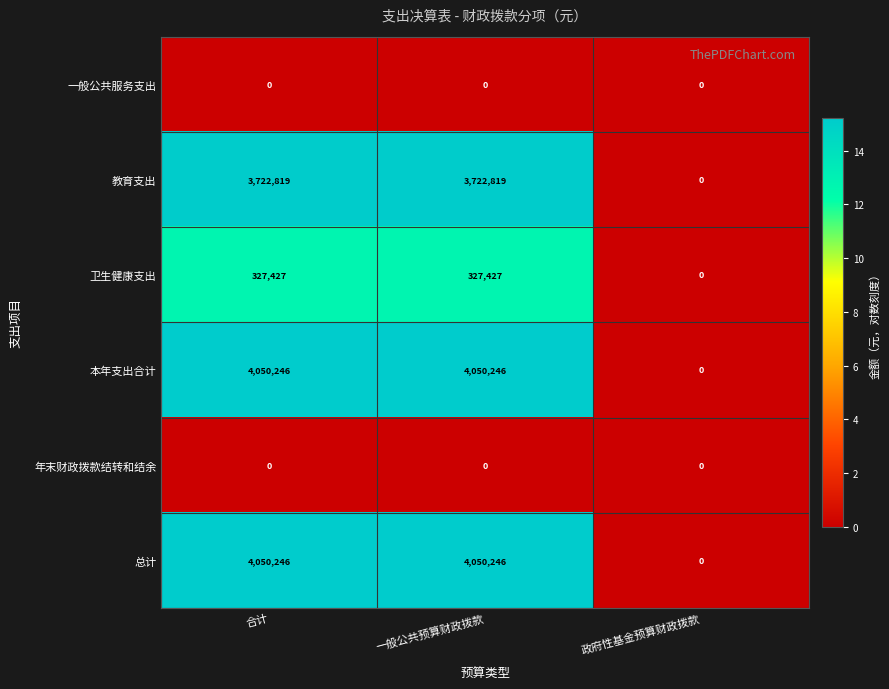

What is the spread (max minus min) of values at 一般公共预算财政拨款?

4050246